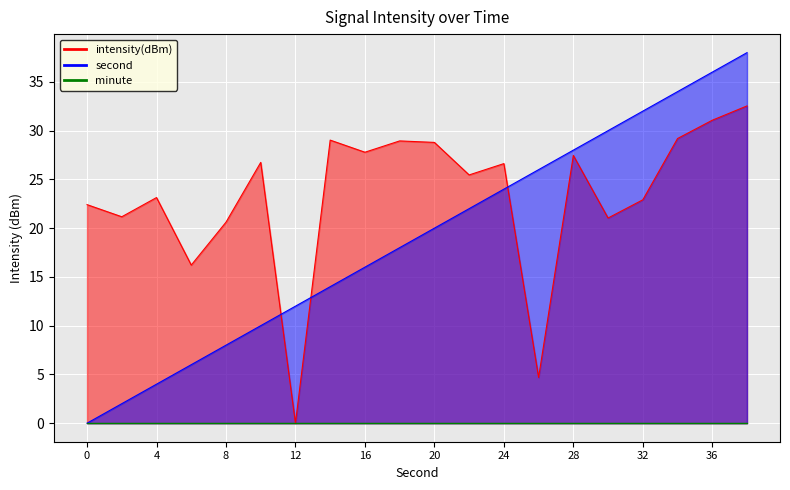

At how many categories does at least one series exceed 17?

18